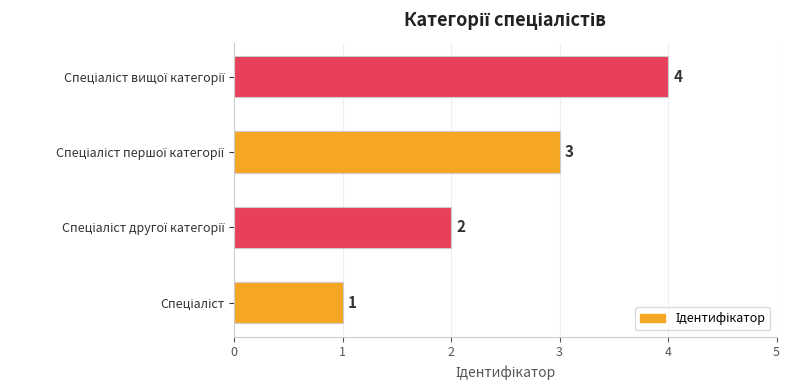

Count the values in the range 2 to 4.

3